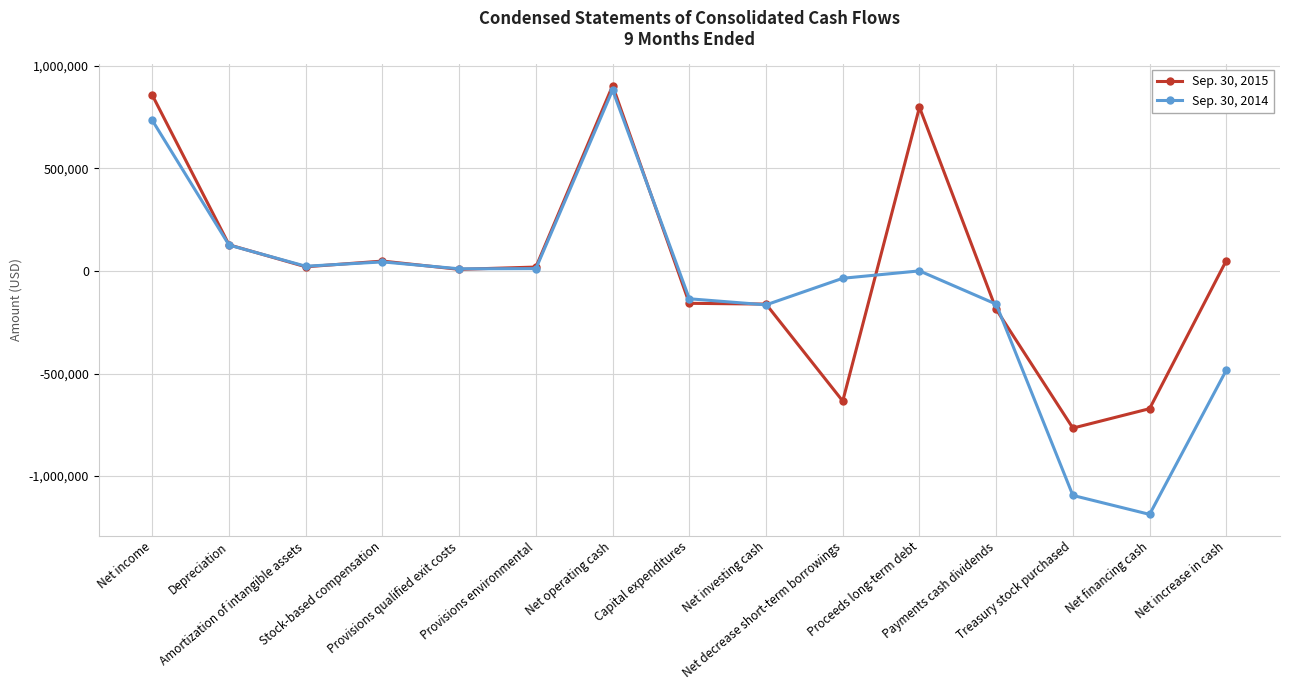

What is the spread (max minus min) of values at Provisions environmental?

7654